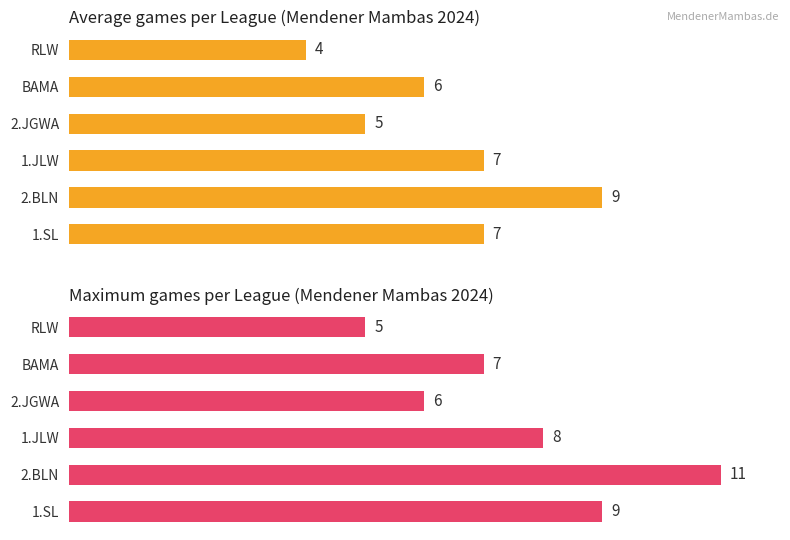

Reading right to left, transcribe all the data shown in this chart.

Average utilization: 4	6	5	7	9	7
Maximum utilization: 5	7	6	8	11	9